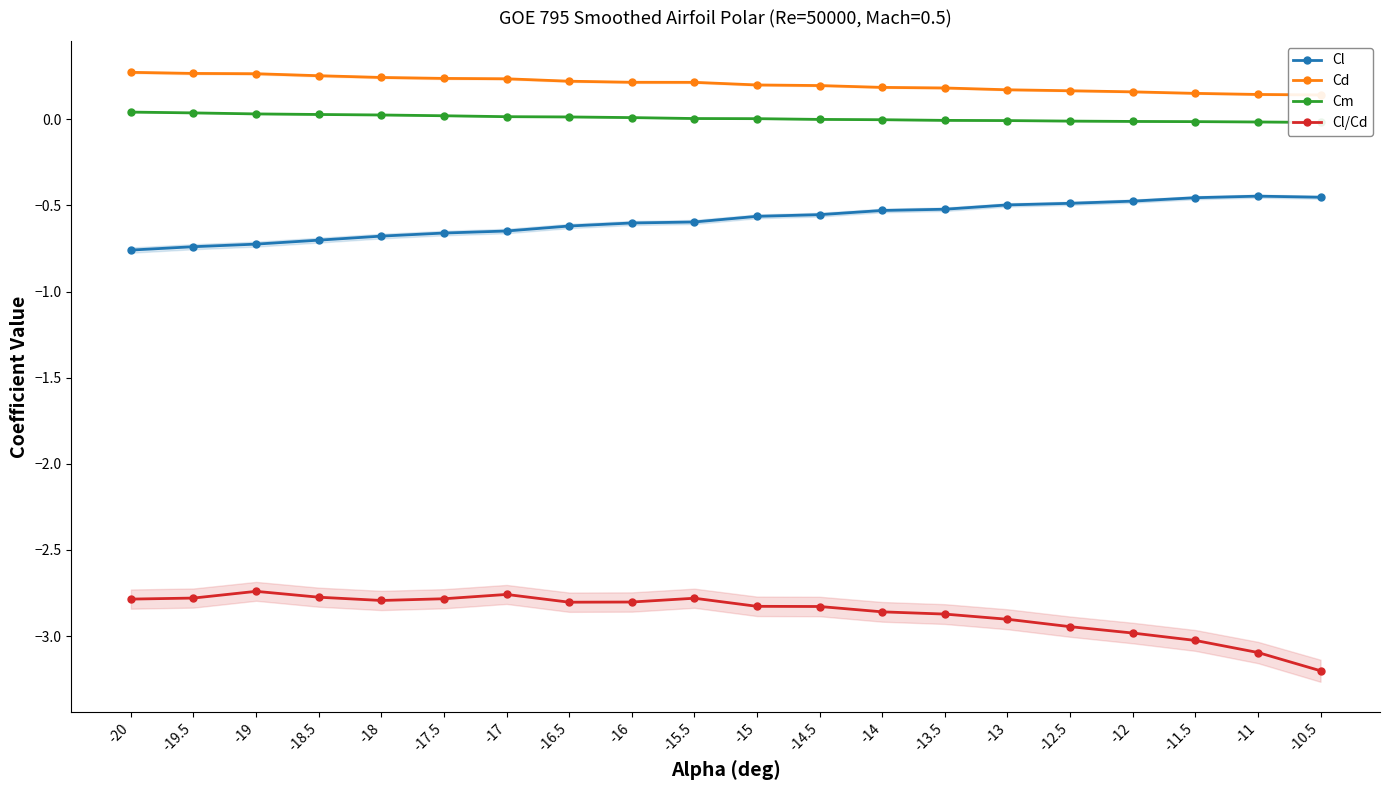

True or false: Cl and Cd intersect in this chart.

False